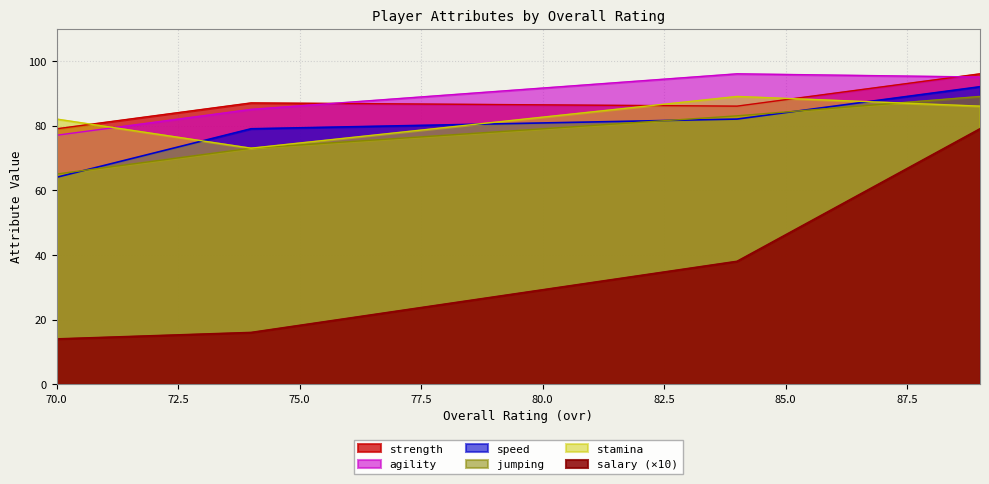

True or false: speed has a value of 64 at 70.

True